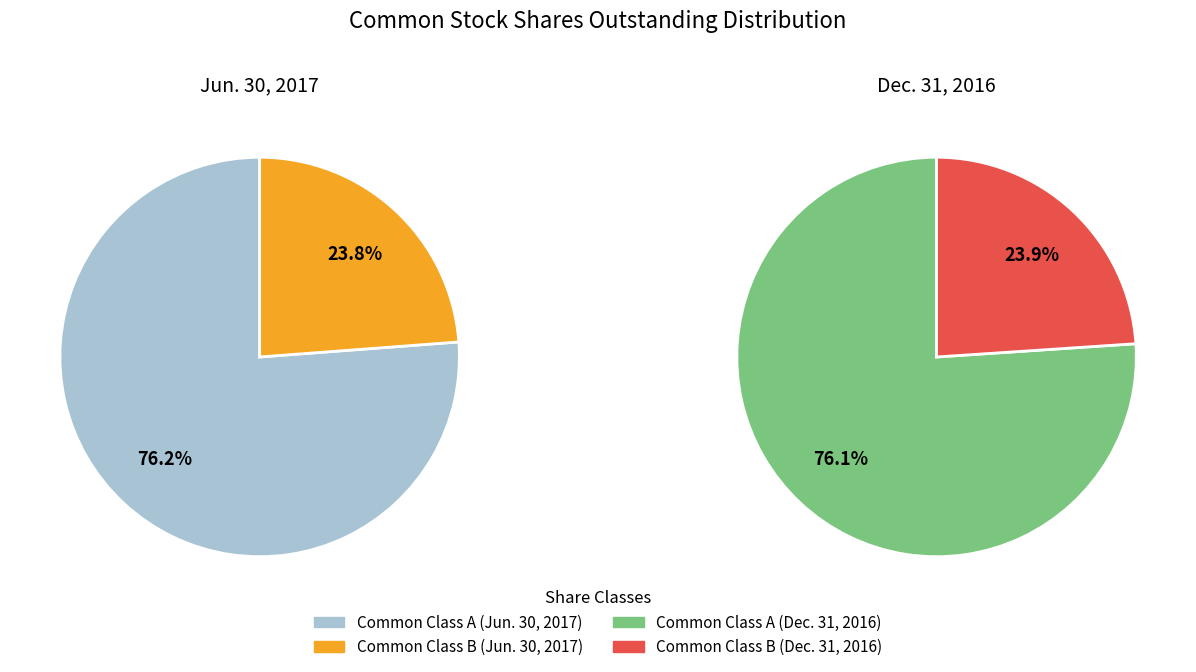

Between Common Class A and Common Class B, which series saw the biggest shift?

Class A (Jun. 30, 2017)